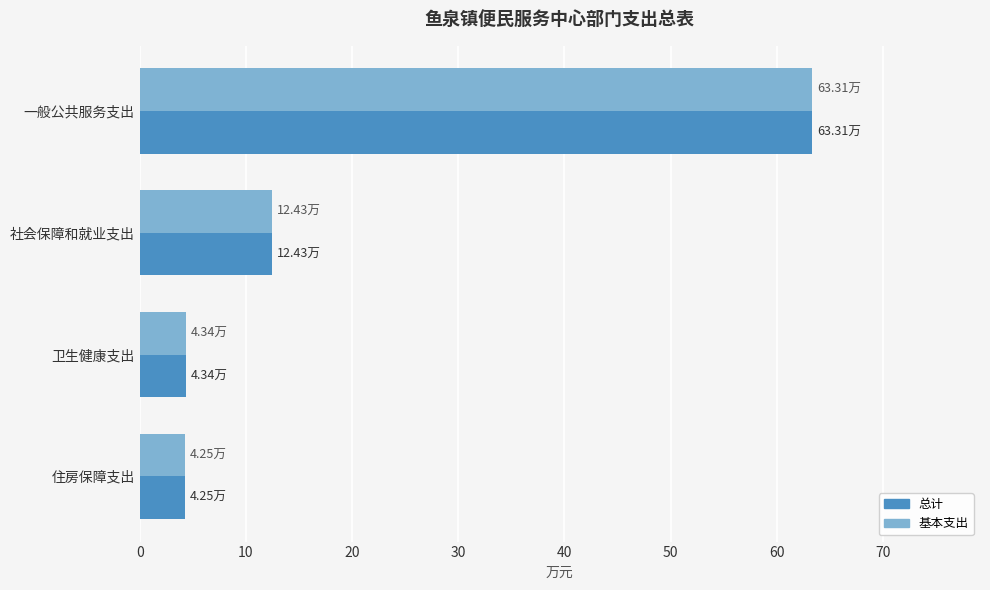

What is the sum of the 总计 values at 社会保障和就业支出 and 住房保障支出?

16.7